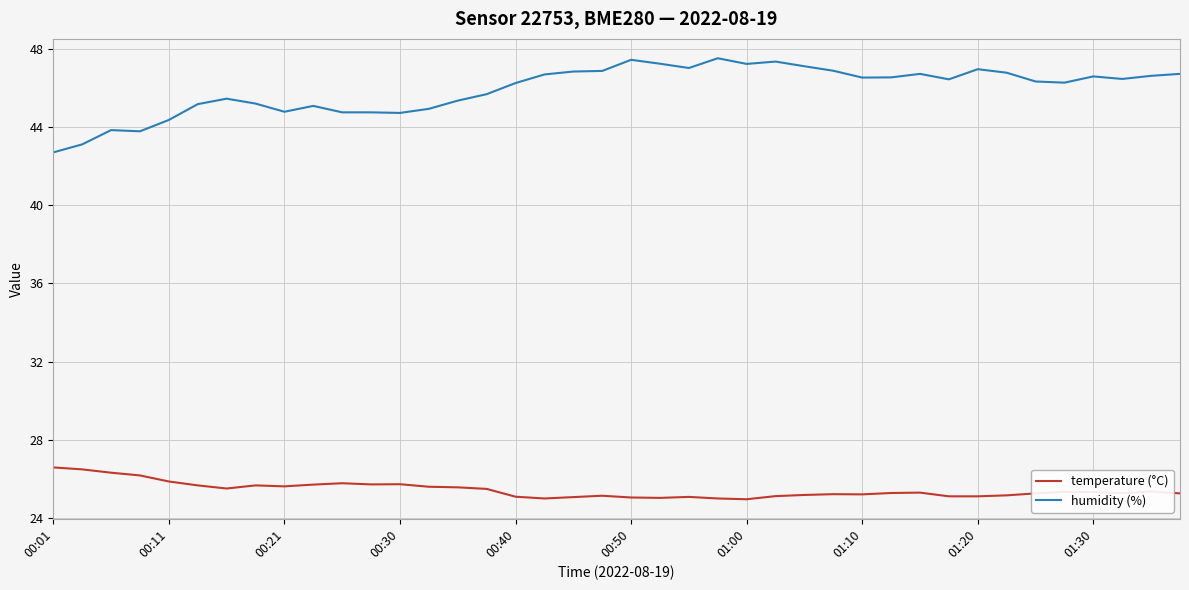

Is this an area chart (filled region under the line)?

No